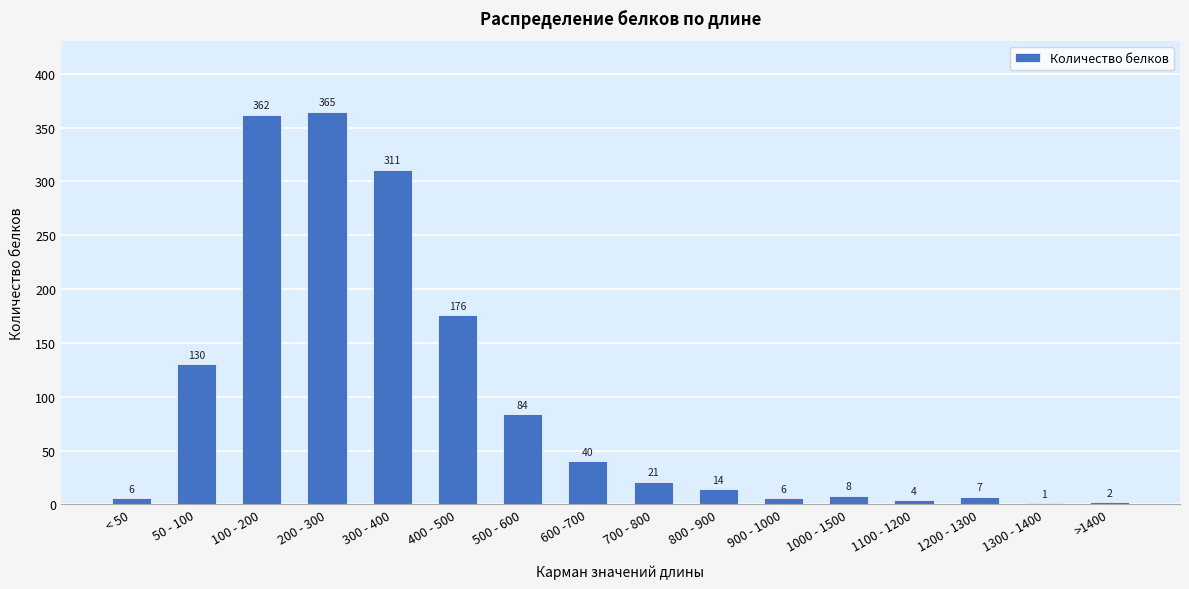

Between 400 - 500 and 100 - 200, which is larger?

100 - 200